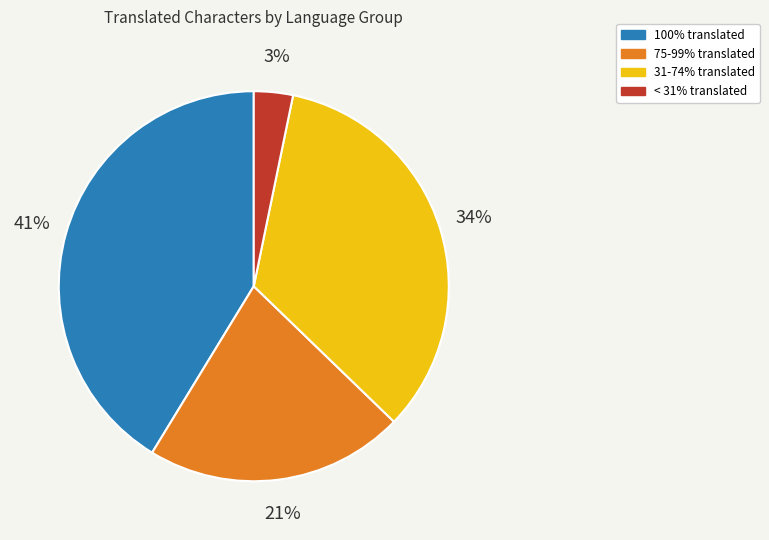

Count the number of slices in the pie.

4